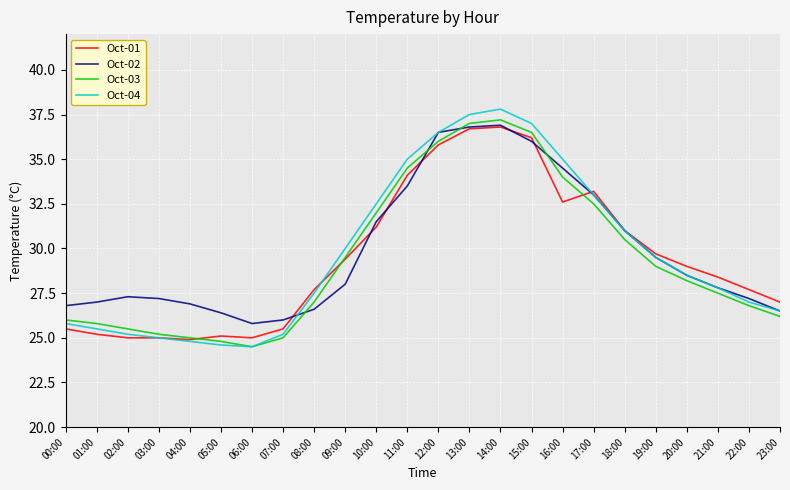

What position from the right is 21:00?

3